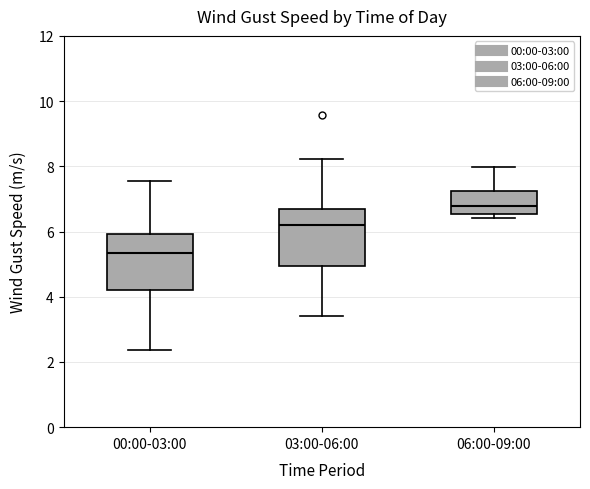

Reading left to right, transcribe this box plot: for each box, give where its median line is, the range the box spans, and where its two whiskers end, as read against the y-axis. The values are not printed on the chart, so give them approximately, as read against the axis.

00:00-03:00: median 5.4, box 4.2 to 6.0, whiskers 2.4 to 7.6
03:00-06:00: median 6.2, box 5.0 to 6.6, whiskers 3.4 to 8.2
06:00-09:00: median 6.8, box 6.6 to 7.2, whiskers 6.4 to 8.0